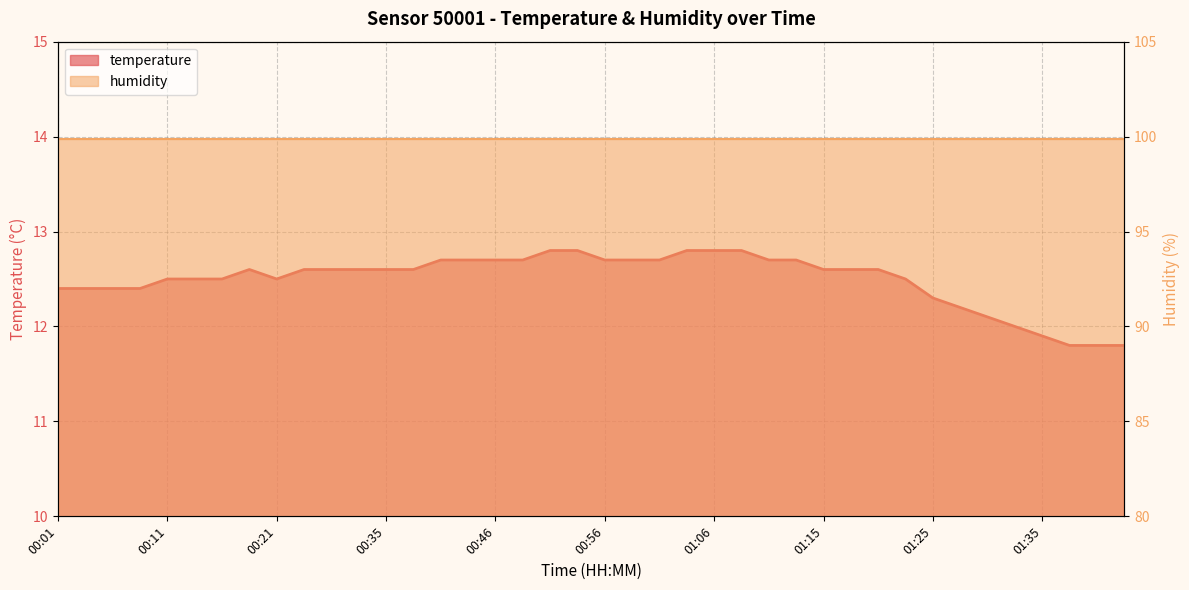

Reading left to right, list all the values displayed in this chart.

12.4	12.4	12.4	12.4	12.5	12.5	12.5	12.6	12.5	12.6	12.6	12.6	12.6	12.6	12.7	12.7	12.7	12.7	12.8	12.8	12.7	12.7	12.7	12.8	12.8	12.8	12.7	12.7	12.6	12.6	12.6	12.5	12.3	12.2	12.1	12.0	11.9	11.8	11.8	11.8